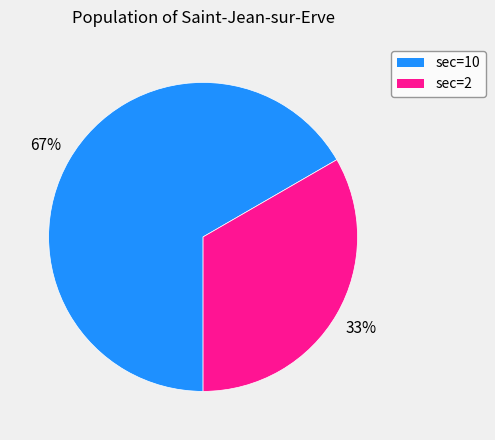

Is there a majority slice in this chart?

Yes